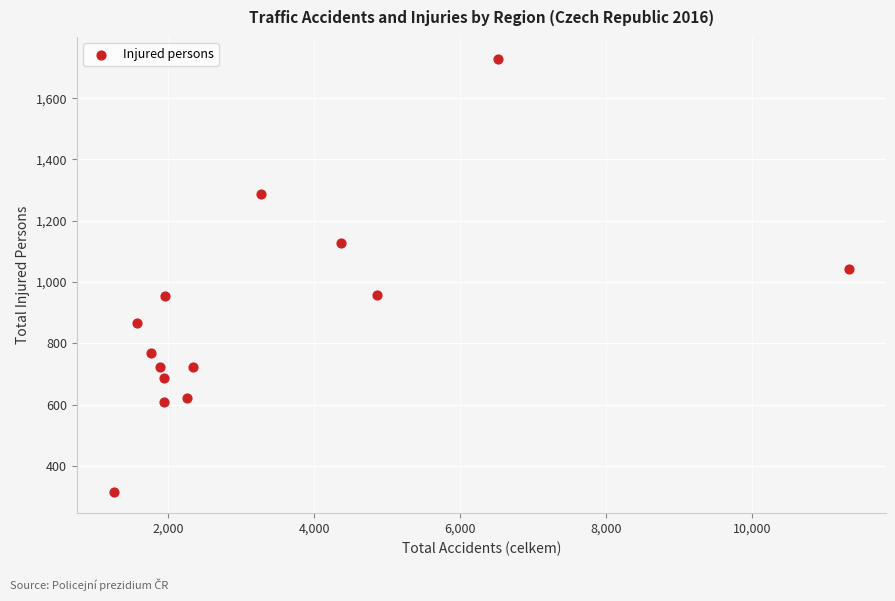

What is the range of X values (max minus min)?

10082